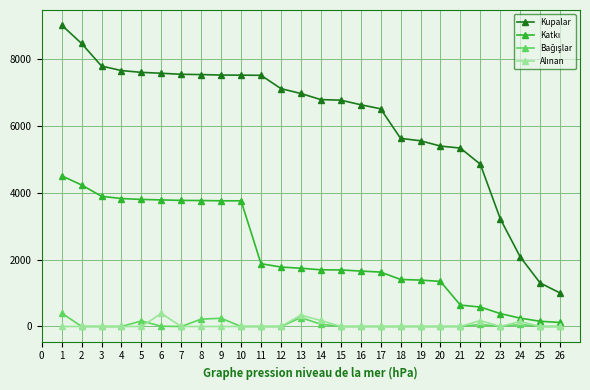

Which series has the widest spread of values?

Kupalar